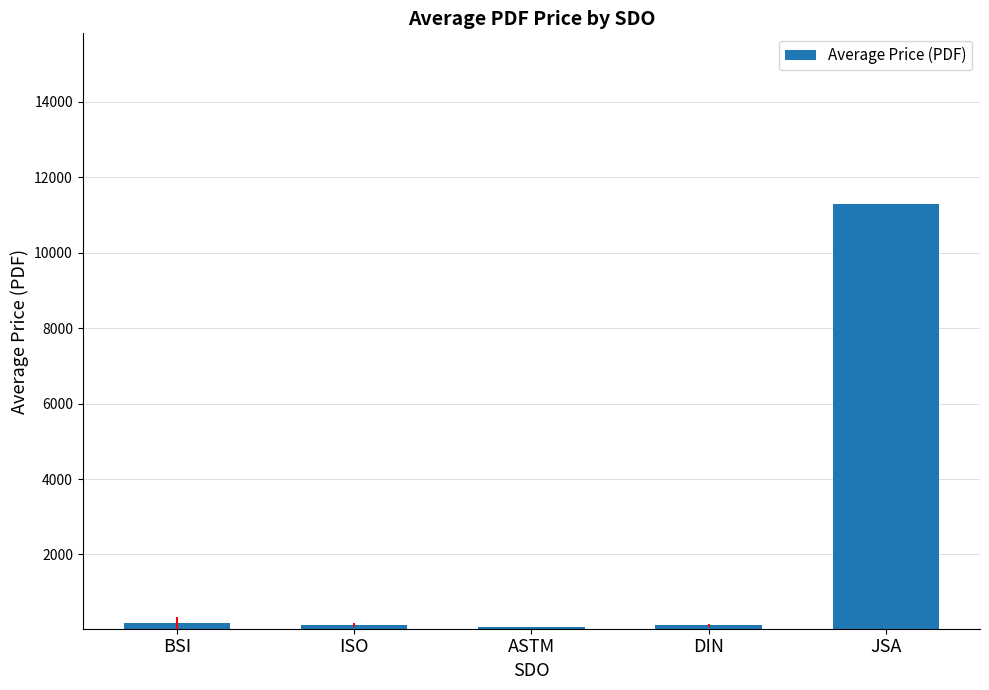

What is the difference between the second highest and minimum values?

107.5